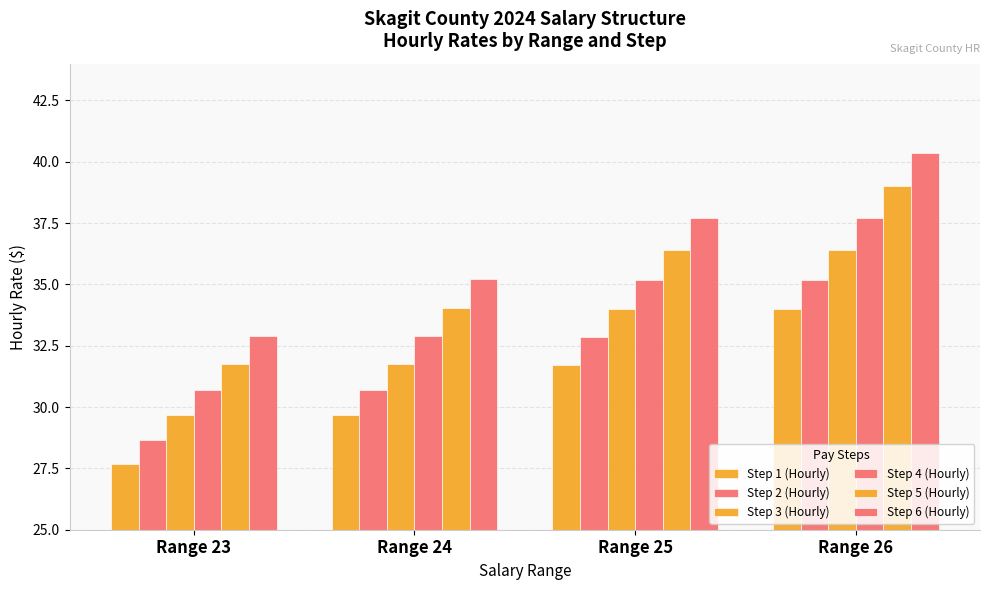

How many groups of bars are there?

4